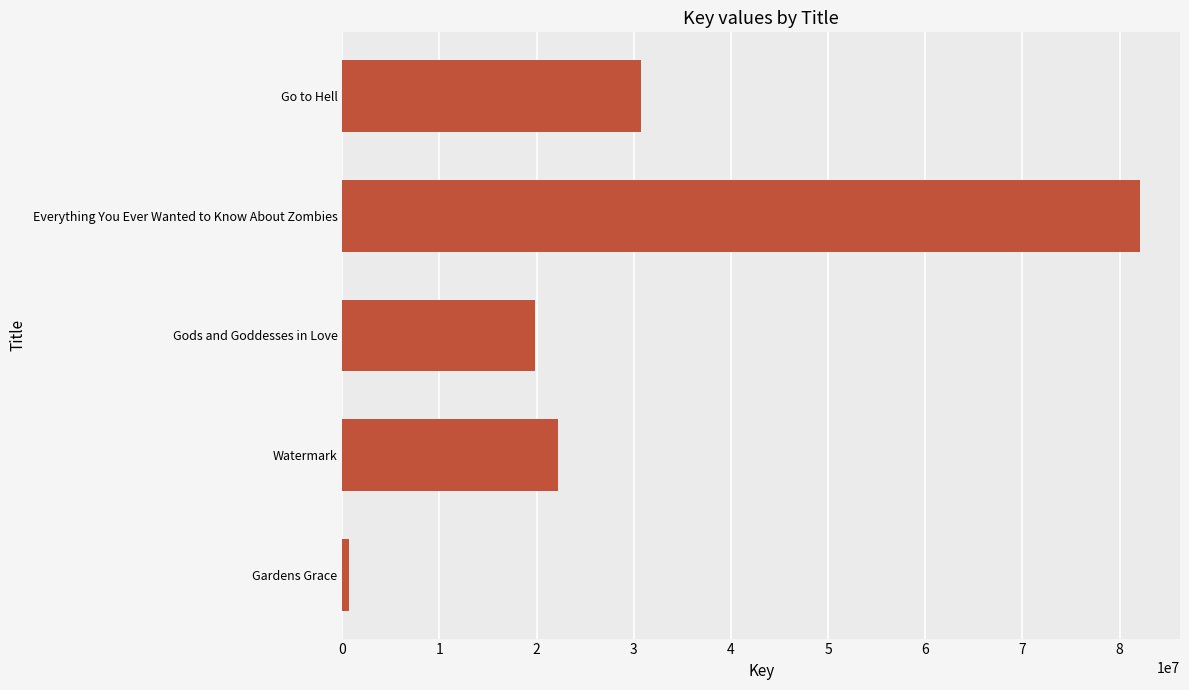

Which category has the highest value across all series?

Everything You Ever Wanted to Know About Zombies